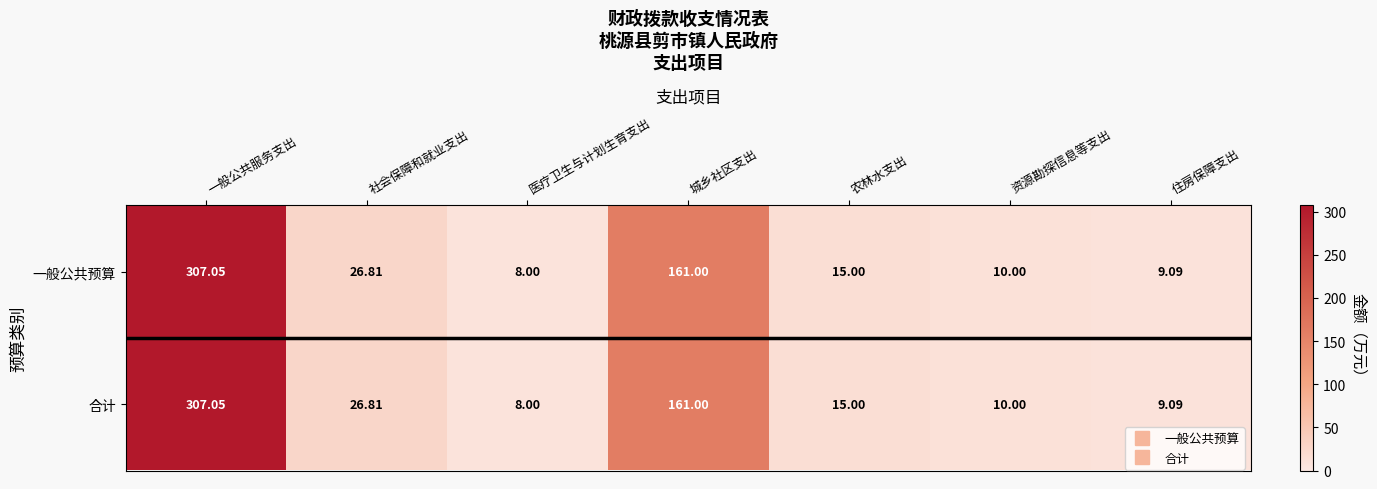

Which category has the highest value in the 合计 series?

一般公共服务支出